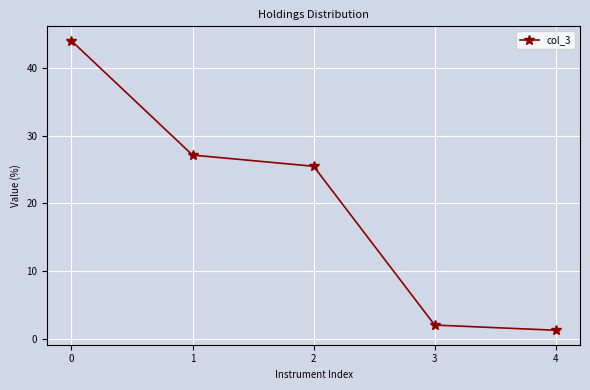

How many series are shown in this chart?

1